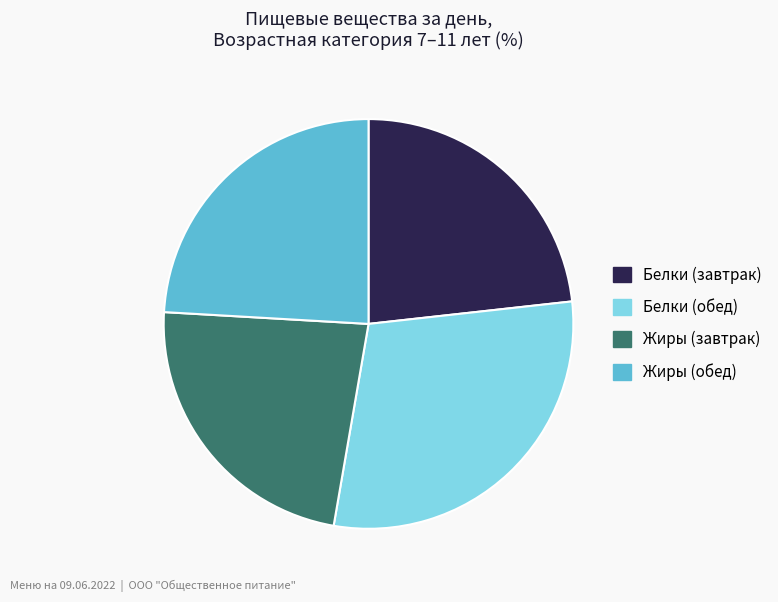

Which slice is the largest?

Белки (обед)